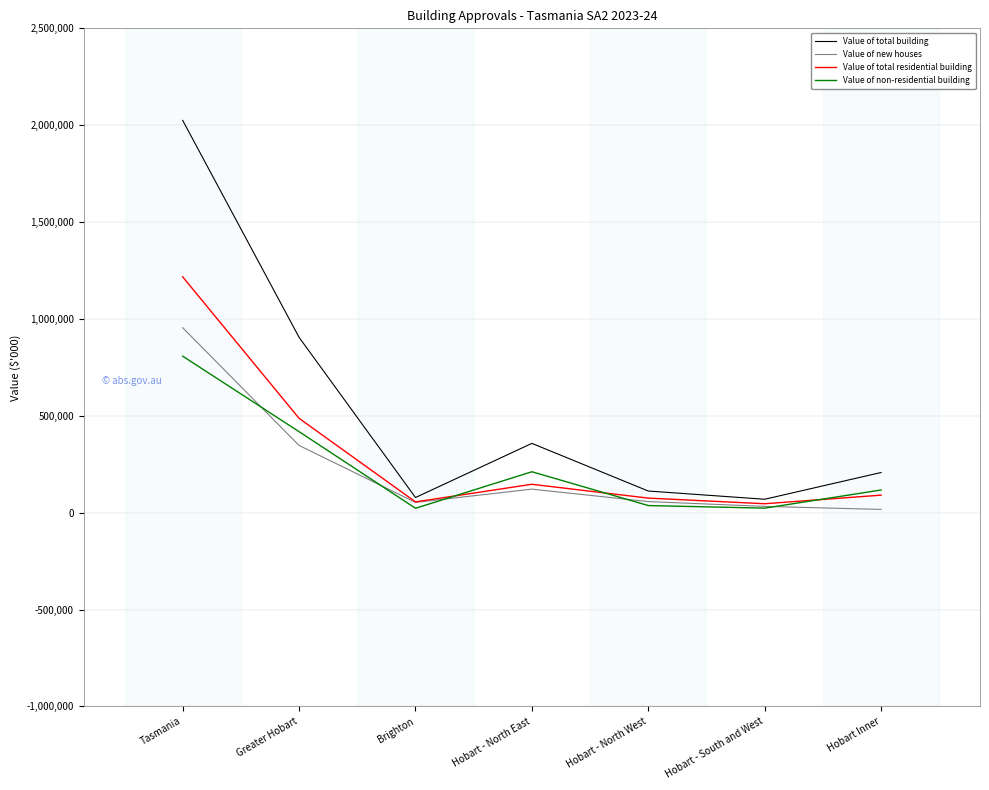

The Value of non-residential building series shows 116830 at Hobart Inner. True or false?

True